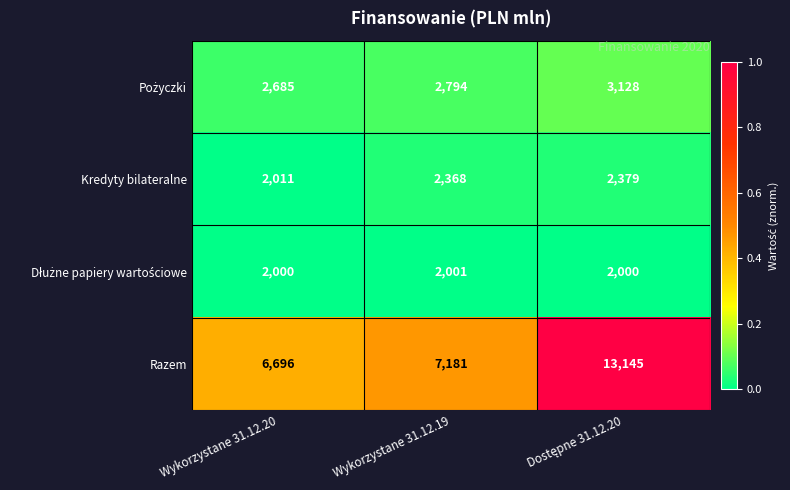

What is the average value of the Kredyty bilateralne series?

2253